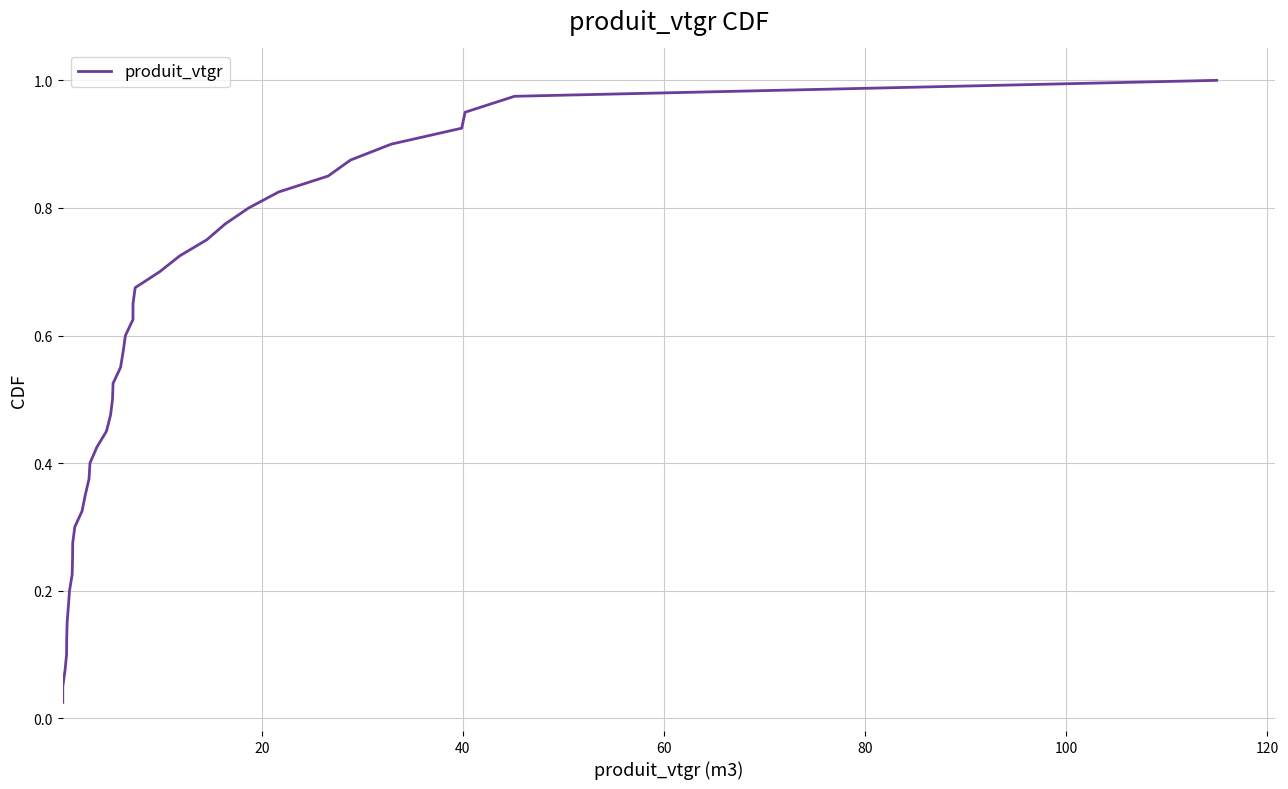

Reading left to right, transcribe all the data shown in this chart.

0.0	0.1	0.1	0.1	0.1	0.1	0.2	0.2	0.2	0.2	0.3	0.3	0.3	0.3	0.4	0.4	0.4	0.5	0.5	0.5	0.5	0.6	0.6	0.6	0.6	0.7	0.7	0.7	0.7	0.8	0.8	0.8	0.8	0.8	0.9	0.9	0.9	0.9	1.0	1.0